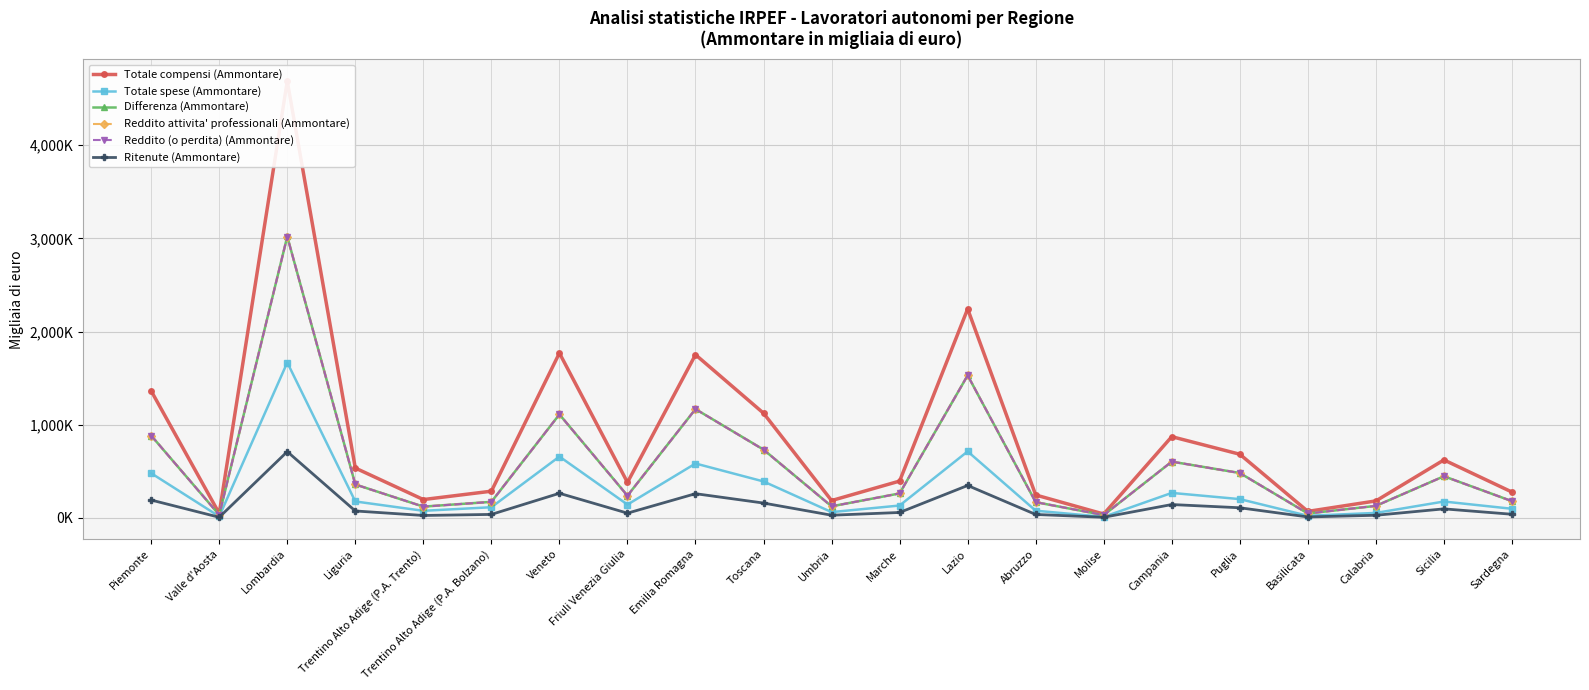

Which label corresponds to the largest value in the chart?

Lombardia